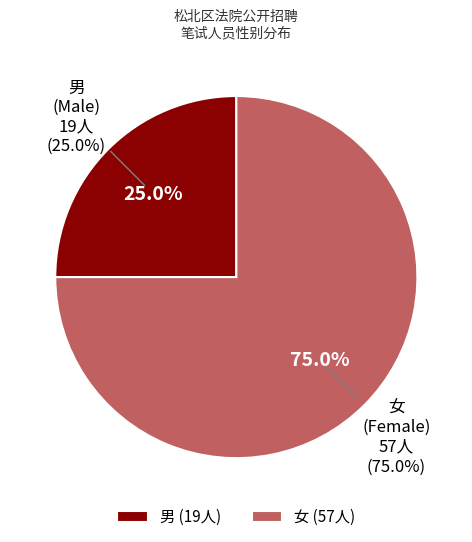

Count the number of slices in the pie.

2